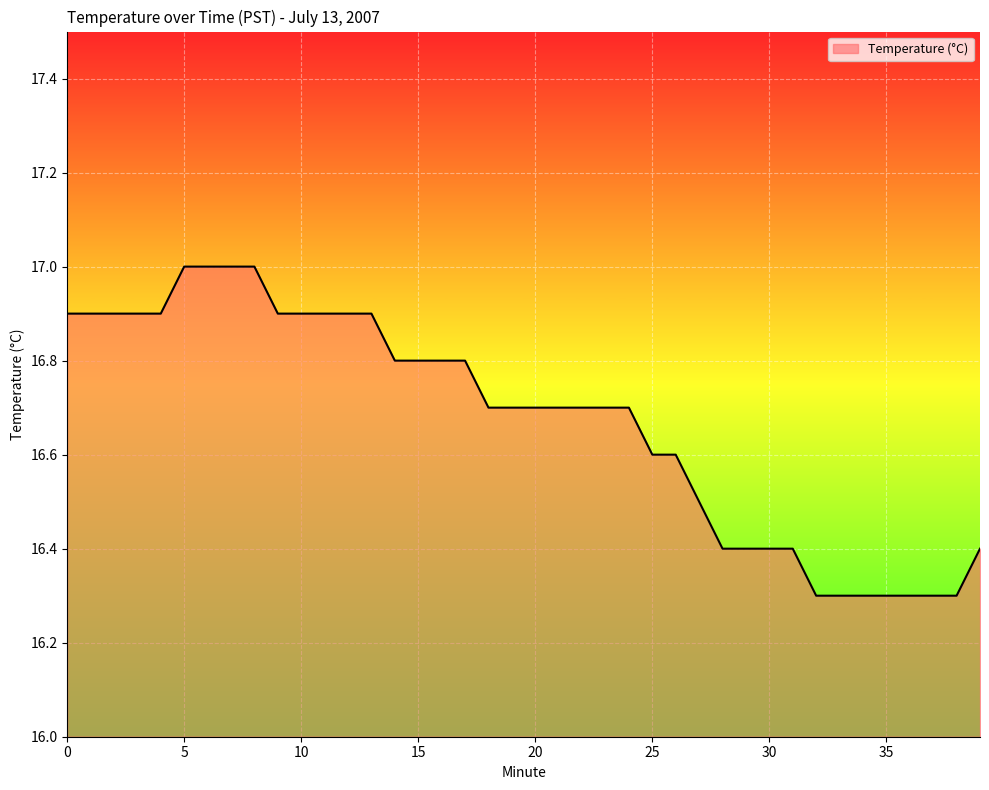

What is the difference between the maximum and minimum values?

0.7